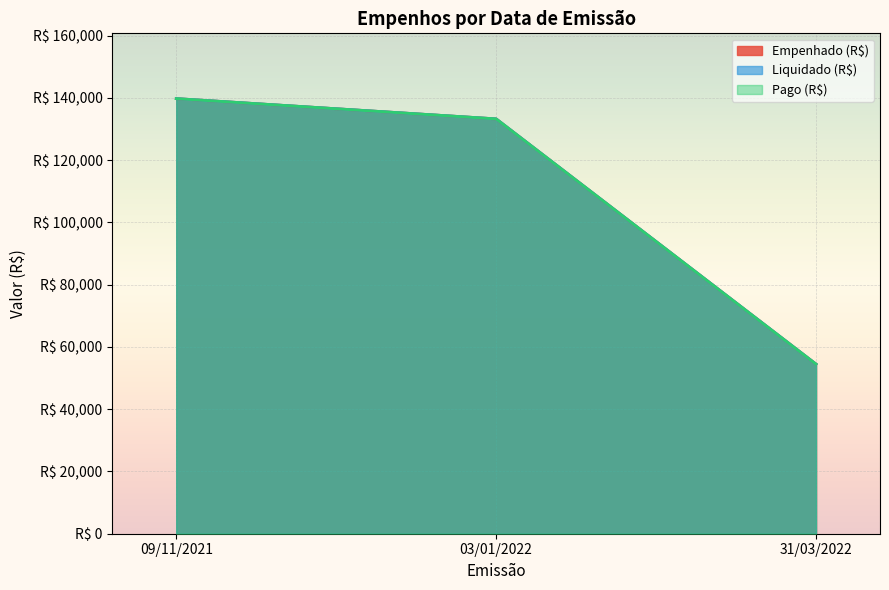

At which label does Pago (R$) reach its minimum?

31/03/2022